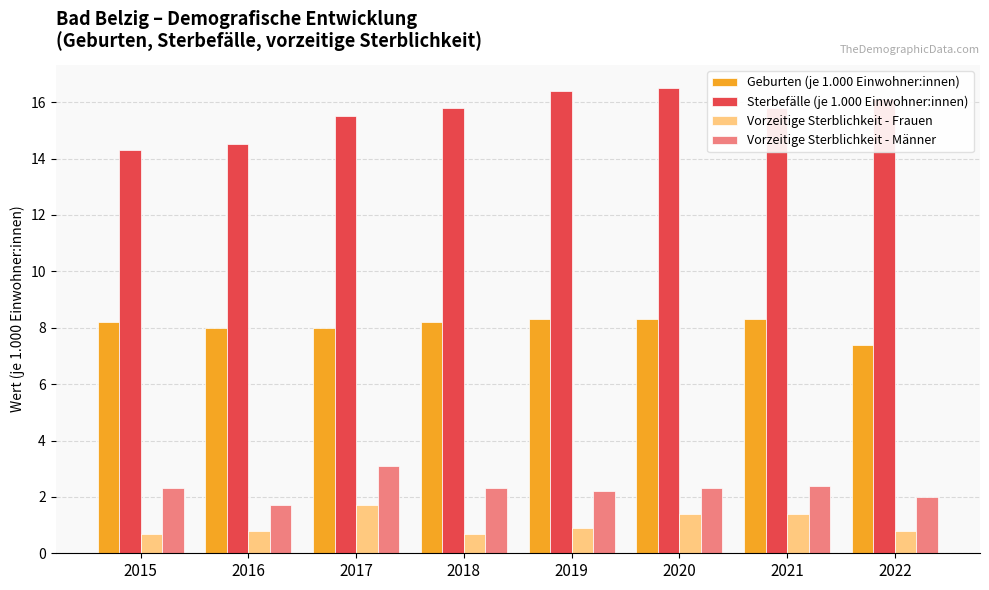

What is the spread (max minus min) of values at 2022?

15.3